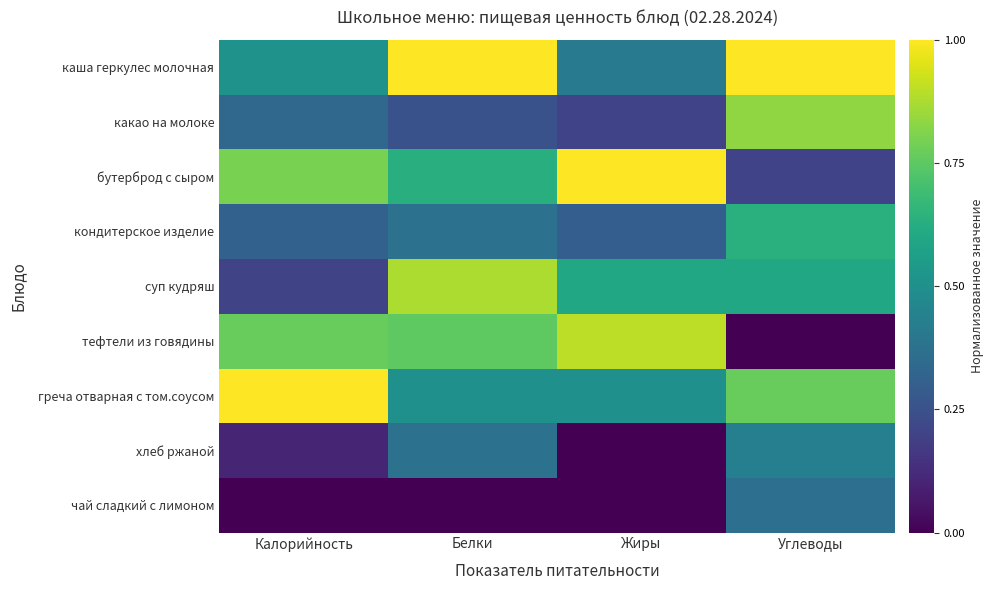

Between Белки and Жиры, which is larger?

Белки